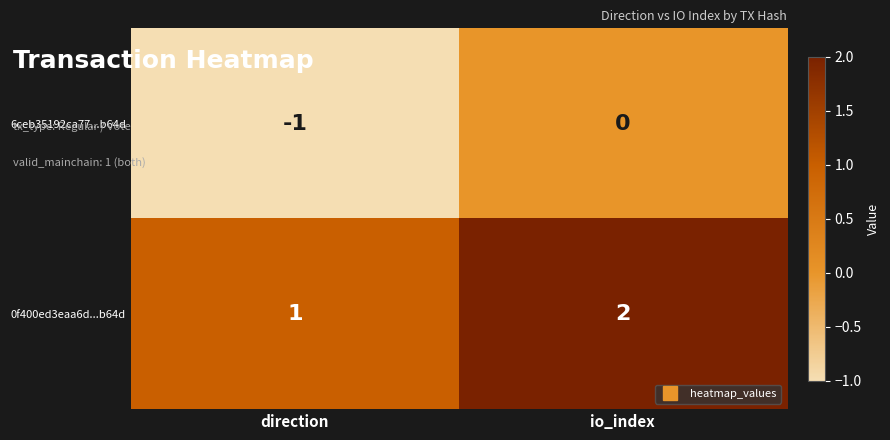

Rank the series by their maximum value, from highest to lowest.

0f400ed3eaa6d...b64d, 6ceb35192ca77...b64d